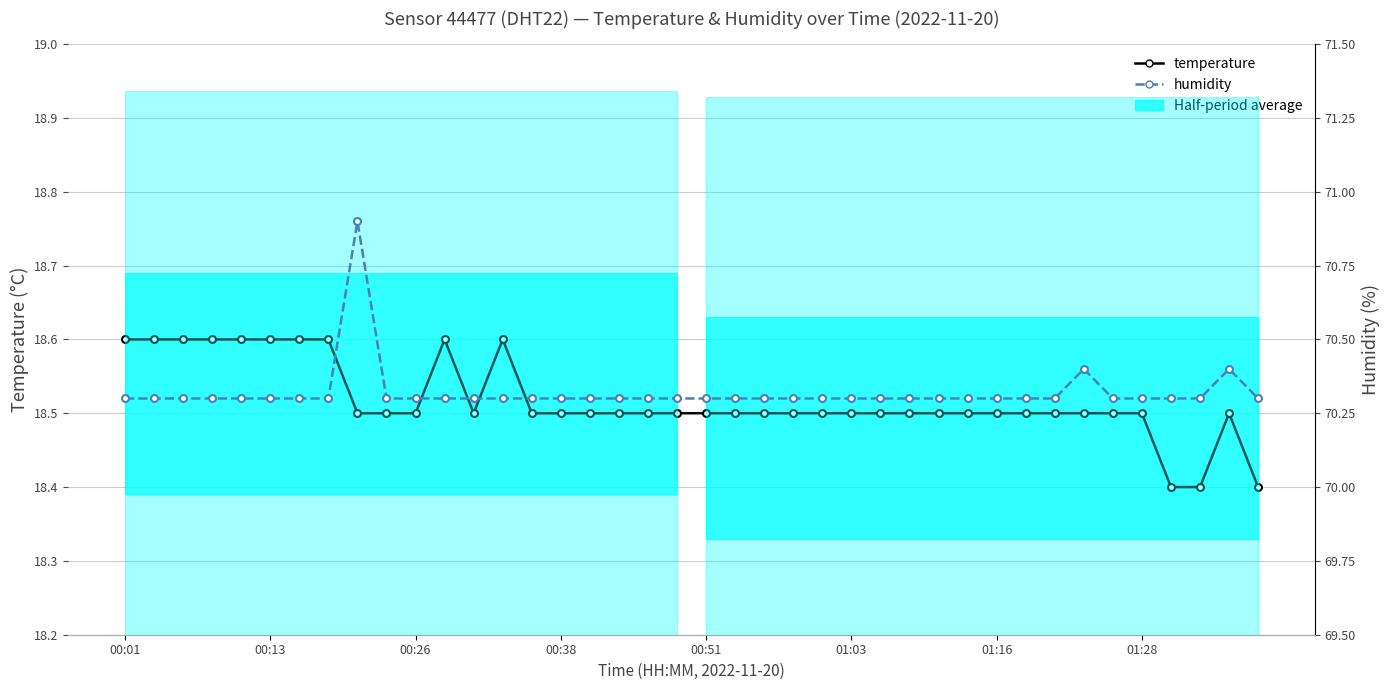

What is the difference between the maximum and minimum values in the humidity series?

0.6